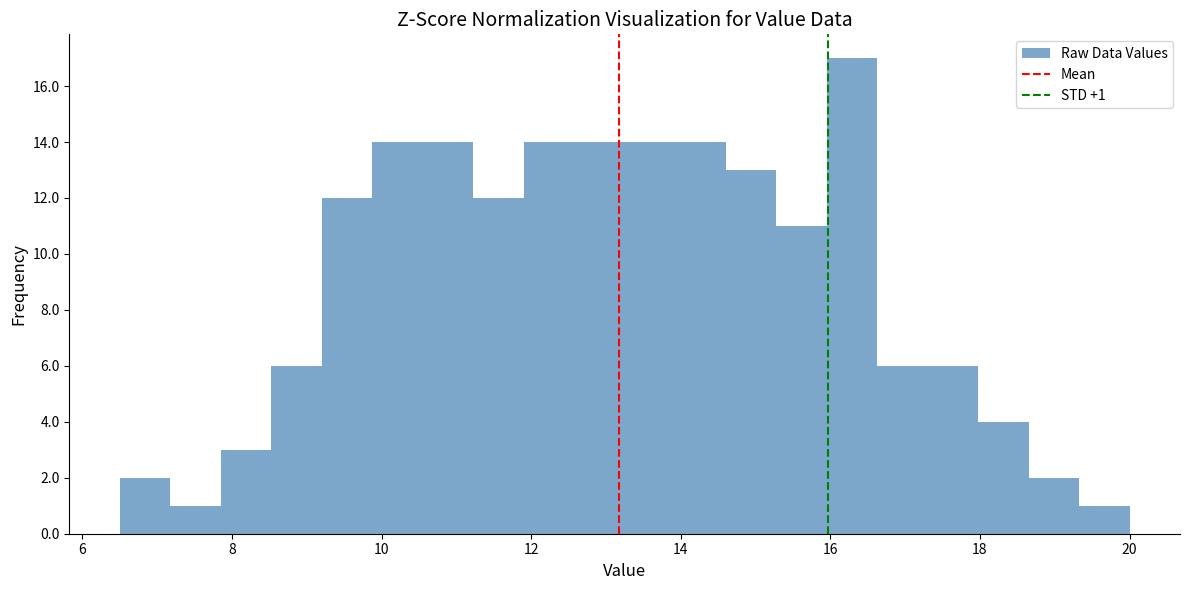

Around what value on the x-axis is the tallest bar? Give the approximate position of its centre, as read against the axis.

16.2